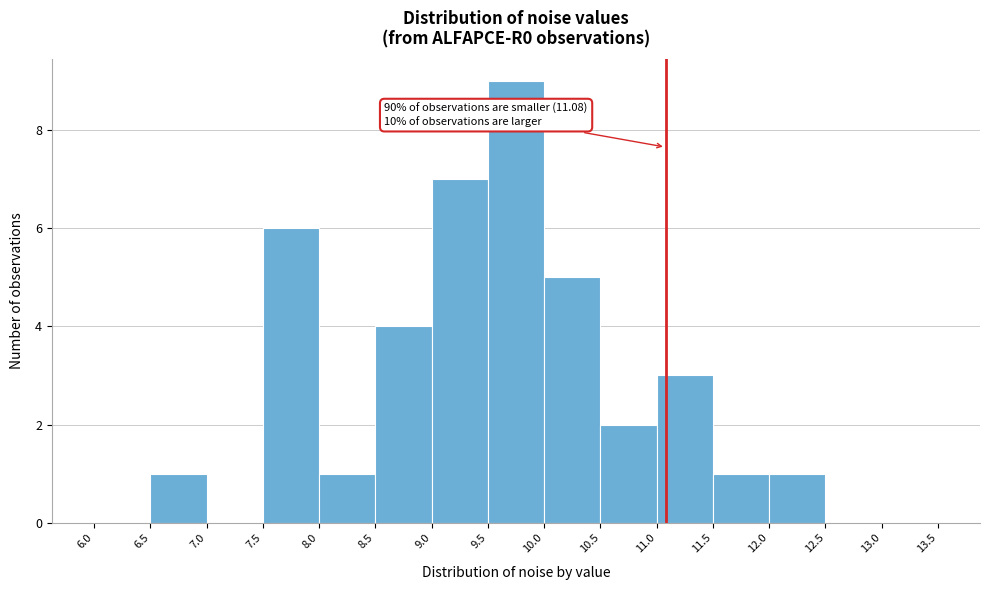

Over which range of the x-axis is the bar tallest?

9.5 to 10.0